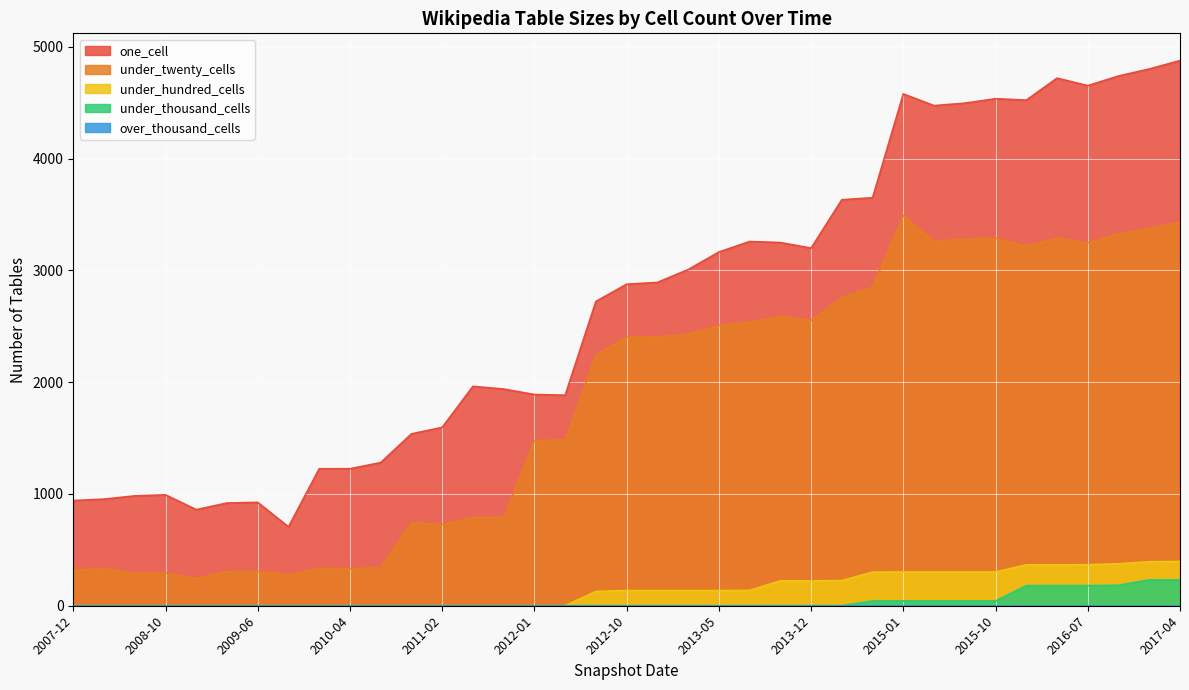

What are all the series names shown in the legend?

one_cell, under_twenty_cells, under_hundred_cells, under_thousand_cells, over_thousand_cells